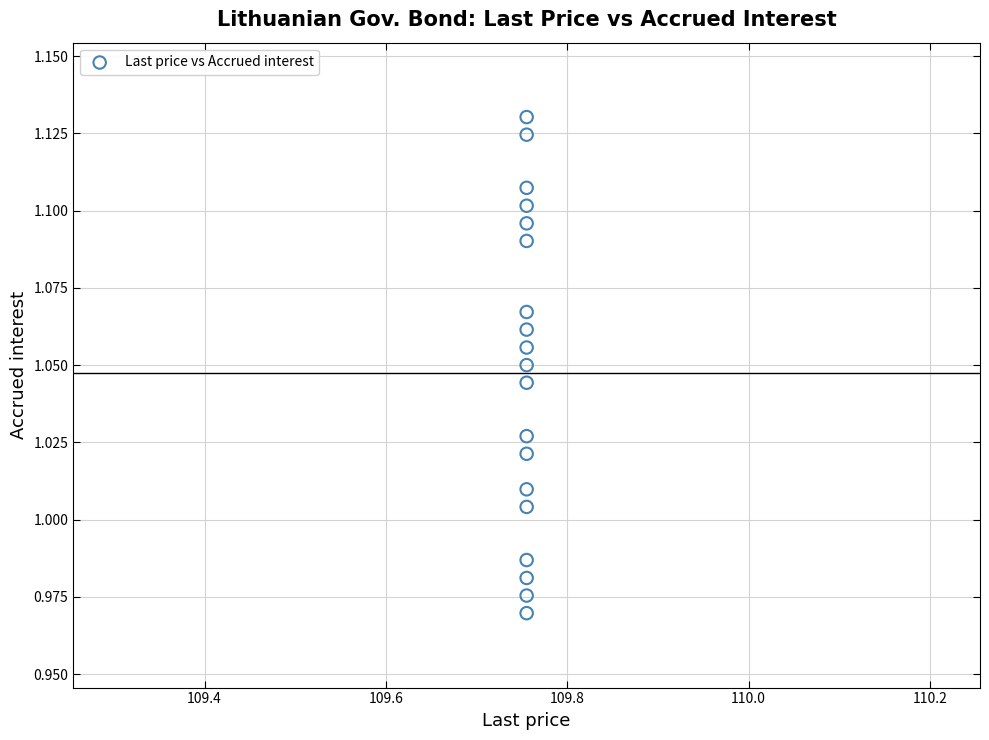

How many points are shown in the scatter plot?

19